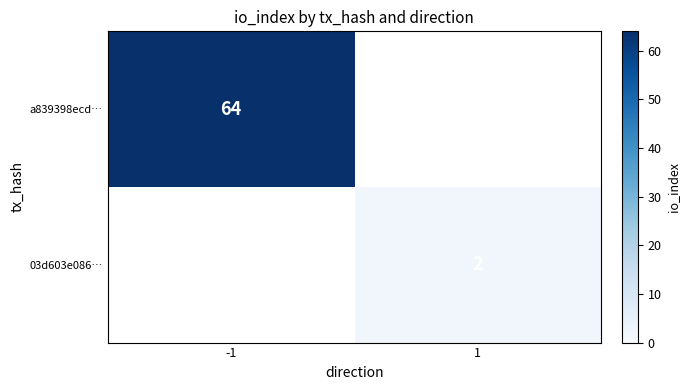

Is it true that 03d603e086… equals 2 at 1?

True